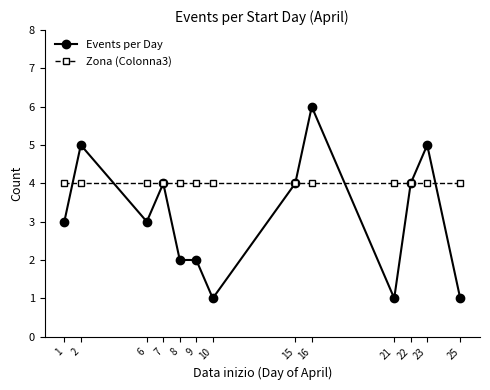

What is the value of the Zona (Colonna3) point at the 6th from the left?

4